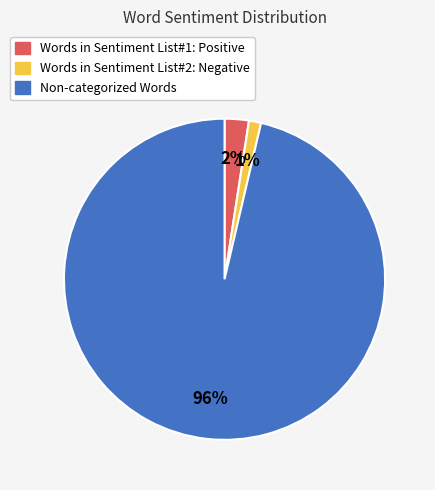

To the nearest percent, what is the combined percentage of Words in Sentiment List#1: Positive and Non-categorized Words?

99%